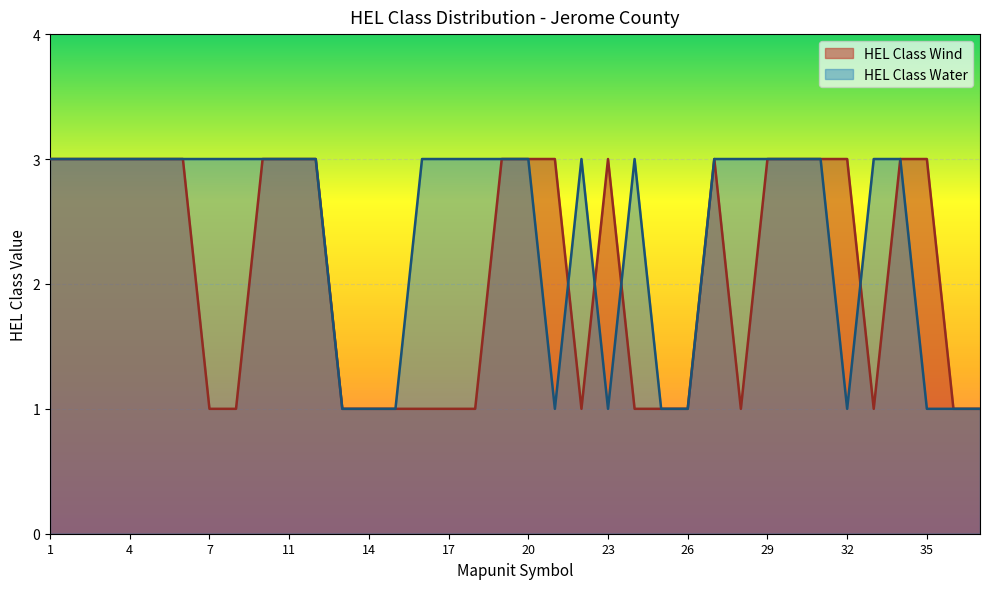

What are all the series names shown in the legend?

HEL Class Wind, HEL Class Water